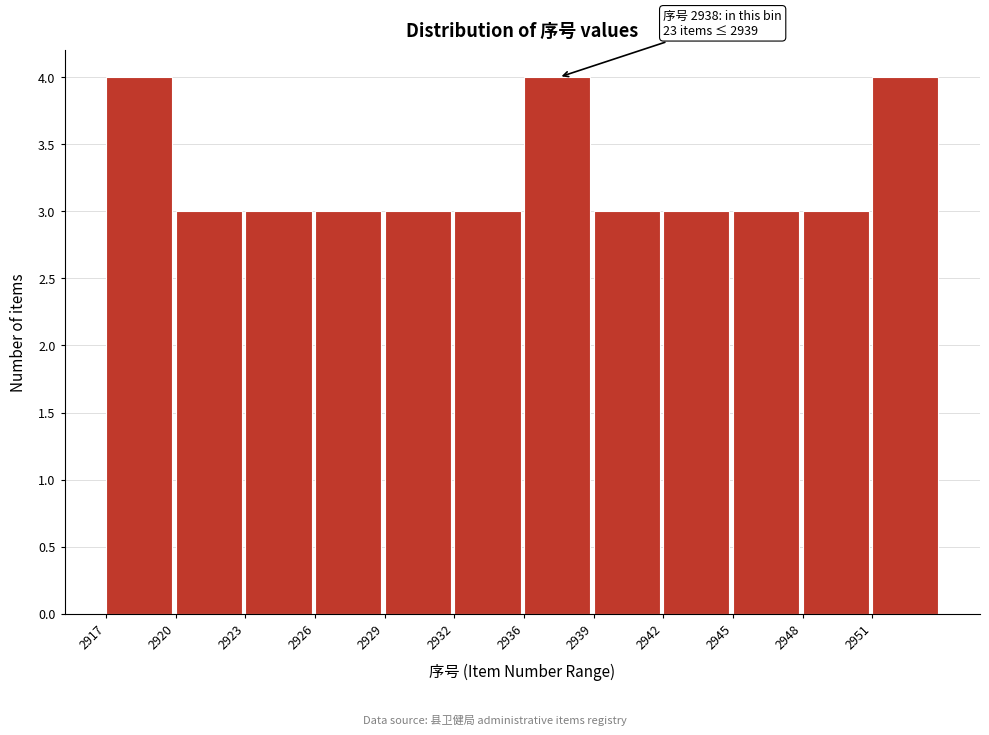

Reading left to right, what are all the values shown in this chart?

4	3	3	3	3	3	4	3	3	3	3	4